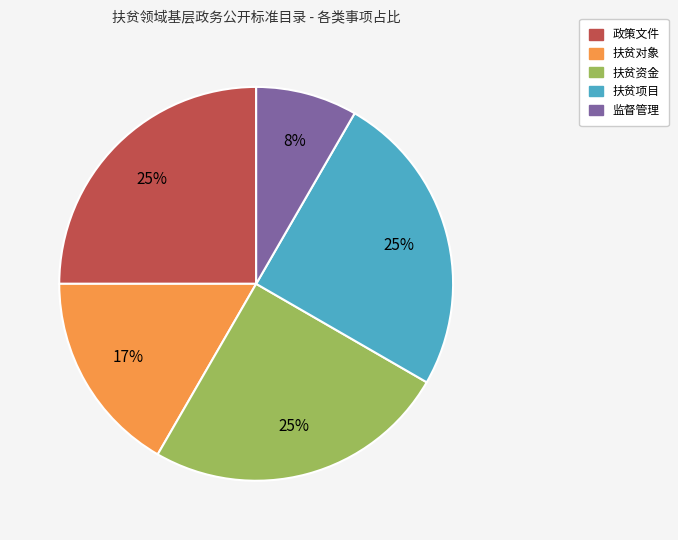

Does any single category account for the majority?

No